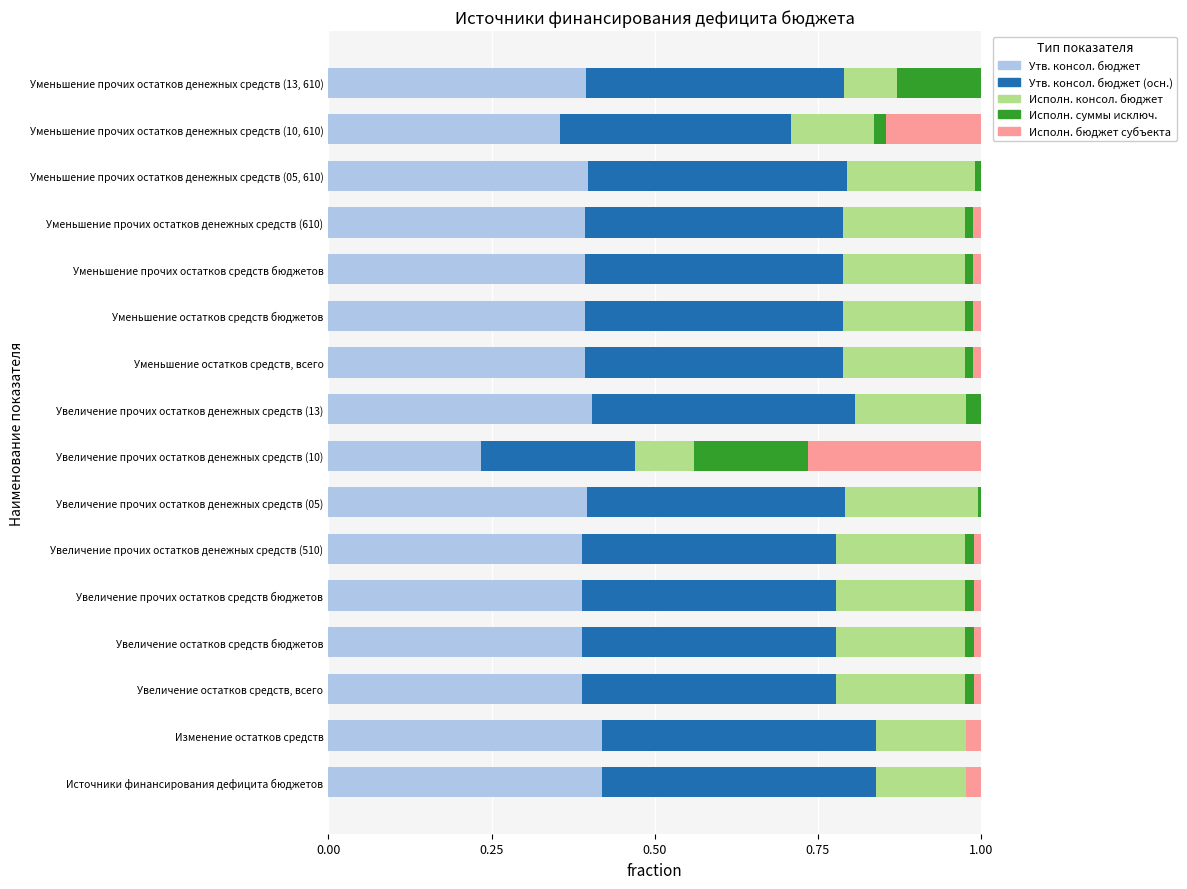

Is it true that Утв. консол. бюджет equals 0.1 at Увеличение прочих остатков денежных средств (10)?

False